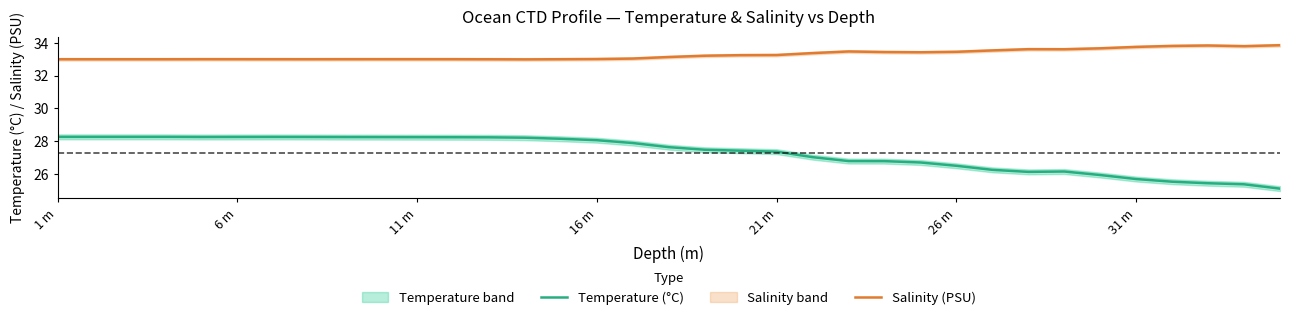

What are all the series names shown in the legend?

Temperature (°C), Salinity (PSU)